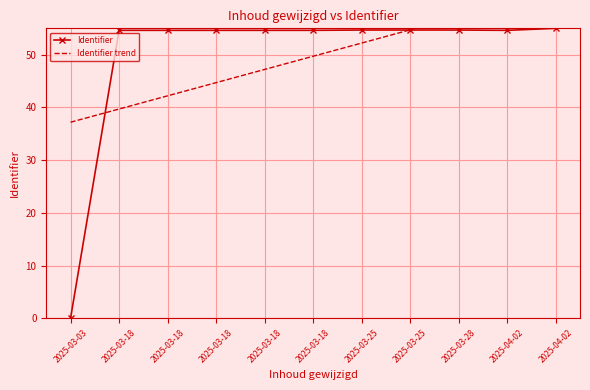

Which series has the largest range (max minus min)?

Identifier